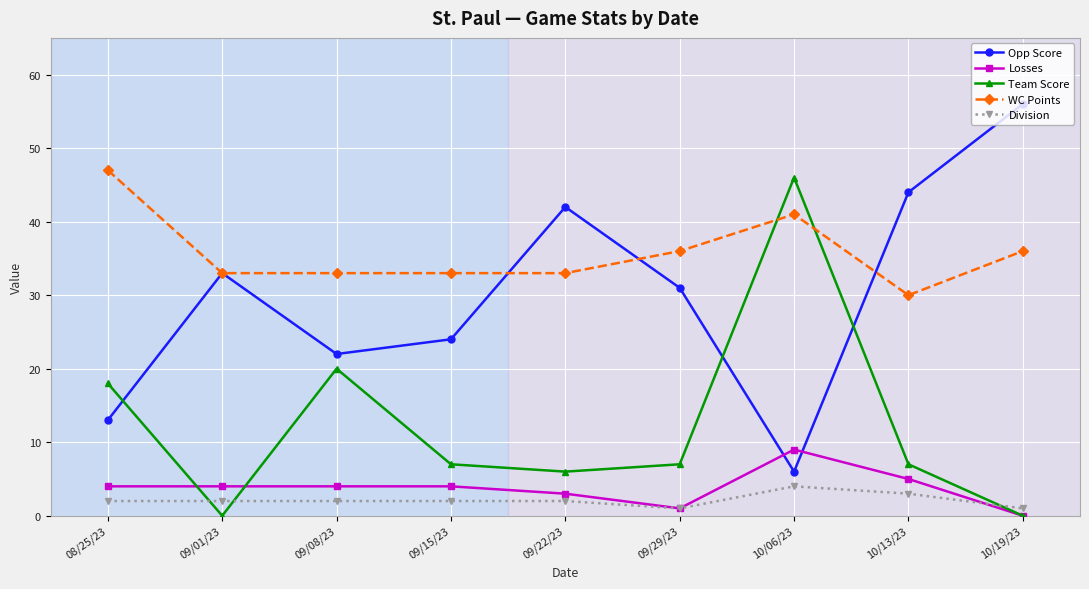

What position from the right is 09/29/23?

4